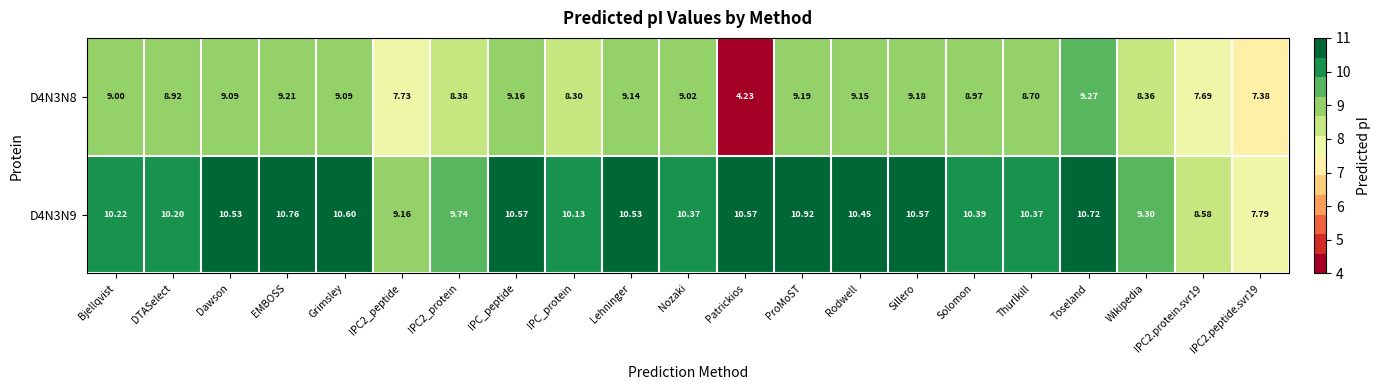

At which category is the sum across all series the highest?

ProMoST